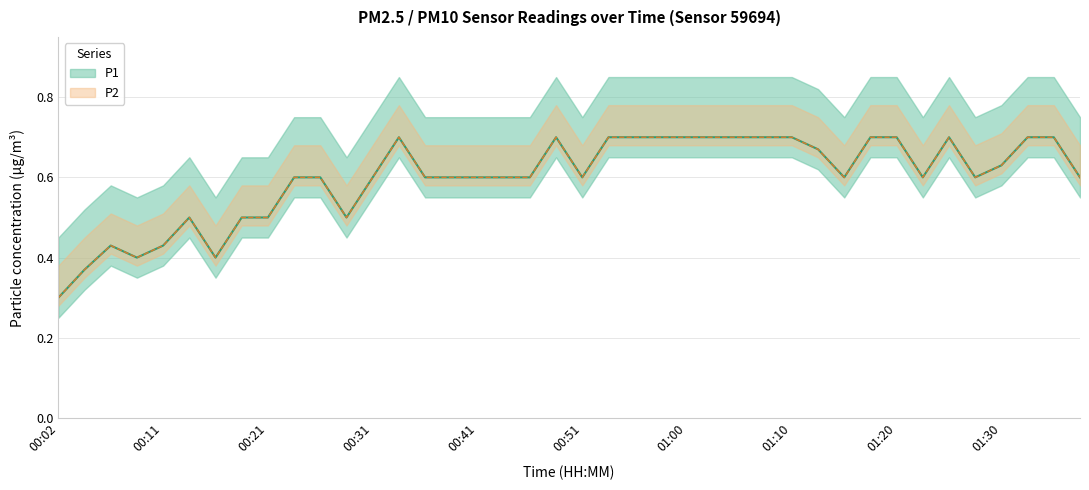

What is the difference between the second highest and second lowest values in the P1 series?

0.3